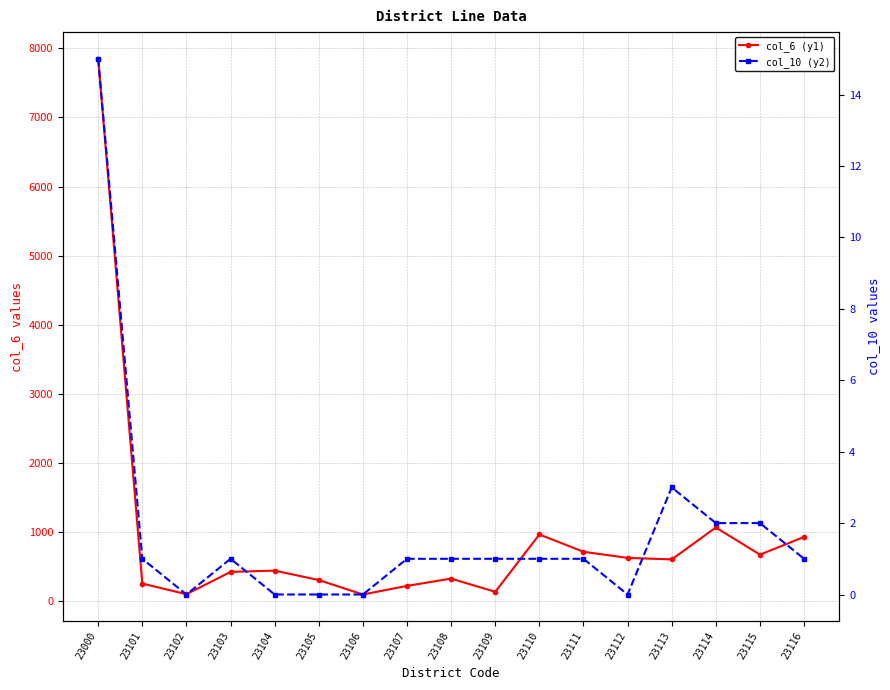

What is the difference between the highest and lowest values at 23112?

624